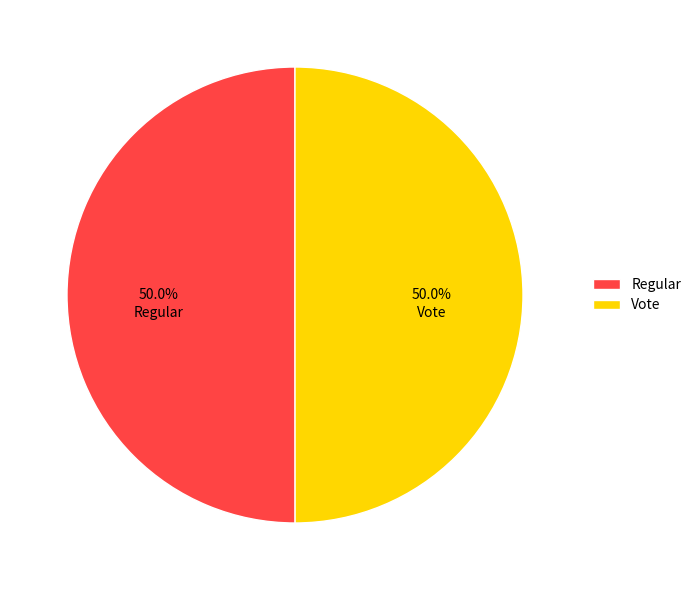

How many slices are in this pie chart?

2